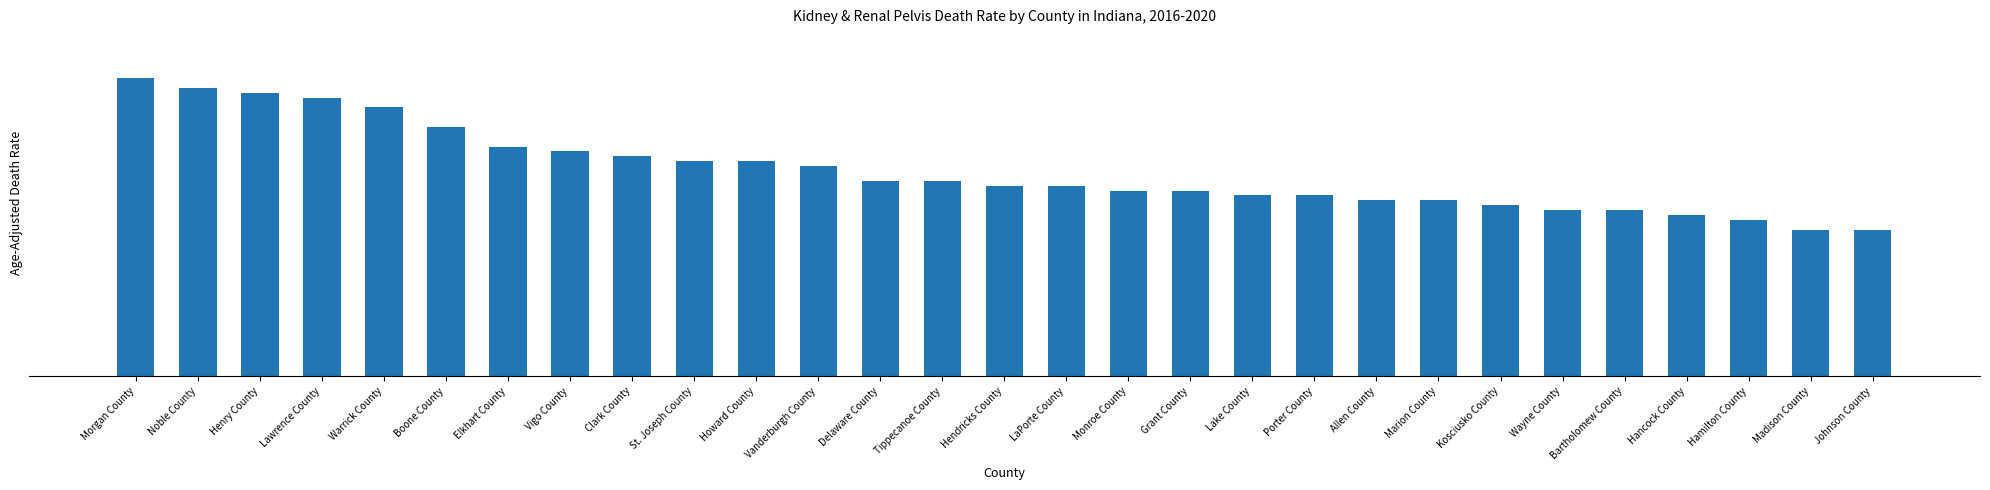

The chart shows a value of 1.1 at Marion County. True or false?

False